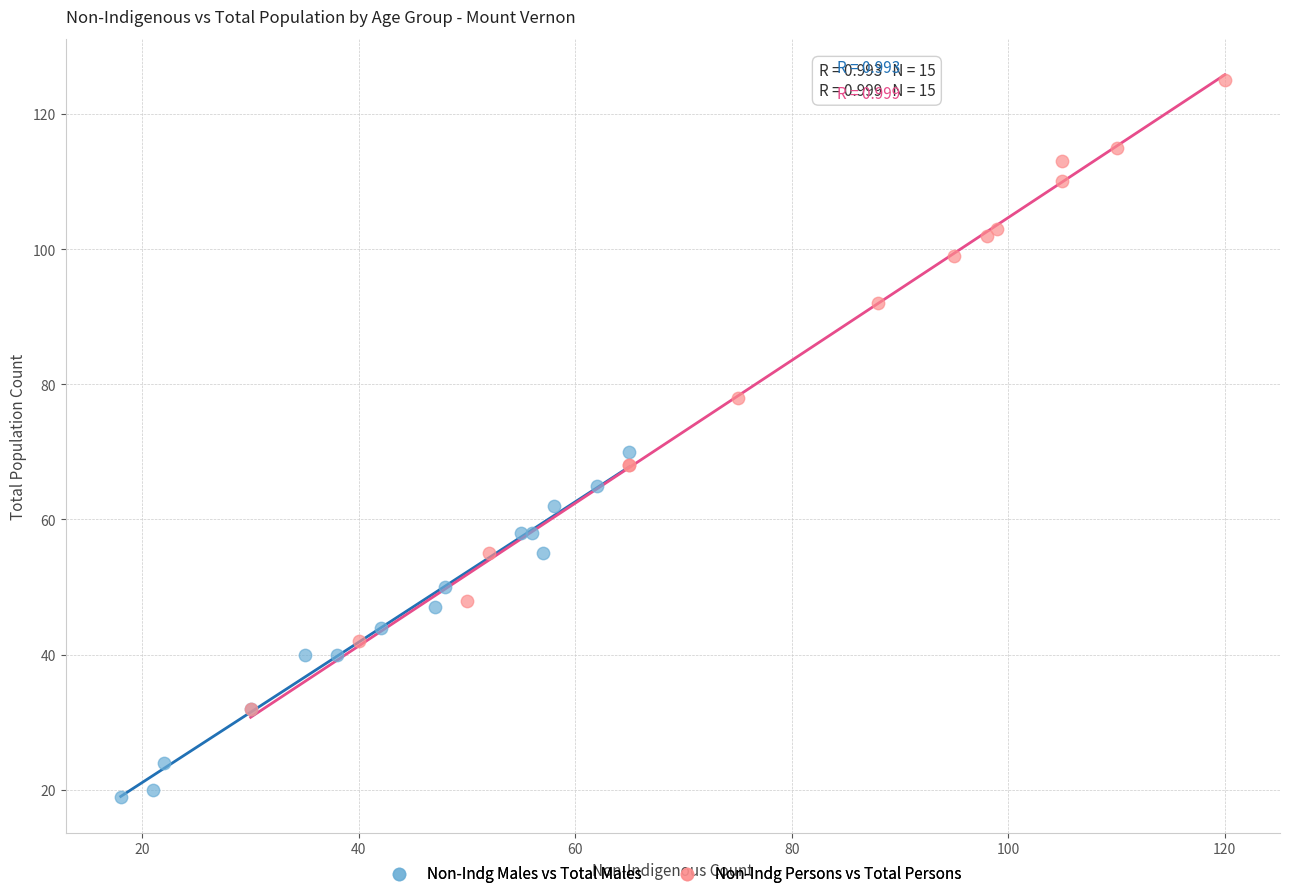

Which series has the largest Y range (max minus min)?

Non-Indg Persons vs Total Persons